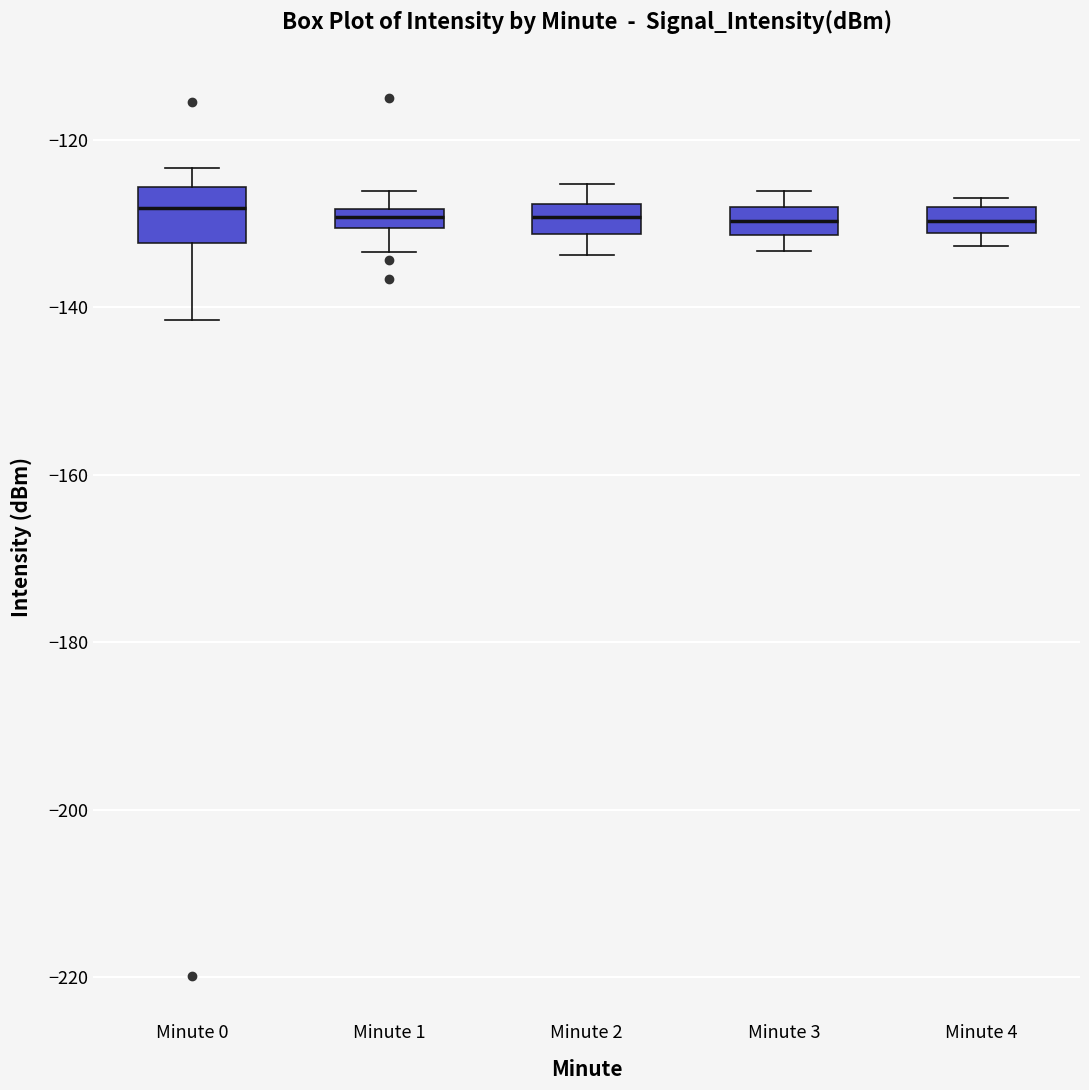

Comparing the boxes themselves (not the whiskers), which one is the tallest?

Minute 0